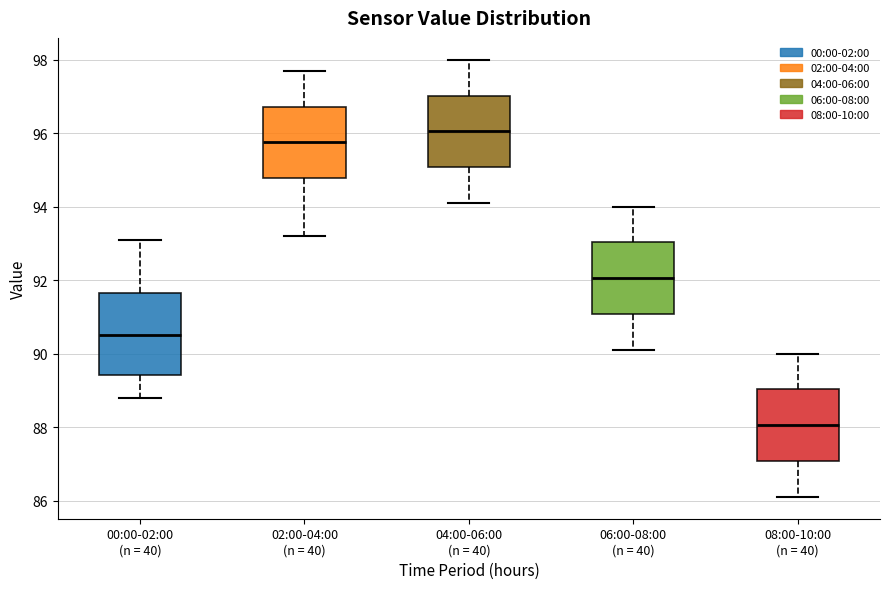

Reading left to right, transcribe this box plot: for each box, give where its median line is, the range the box spans, and where its two whiskers end, as read against the y-axis. The values are not printed on the chart, so give them approximately, as read against the axis.

00:00-02:00 (n = 40): median 90.6, box 89.4 to 91.6, whiskers 88.8 to 93.2
02:00-04:00 (n = 40): median 95.8, box 94.8 to 96.8, whiskers 93.2 to 97.8
04:00-06:00 (n = 40): median 96.0, box 95.0 to 97.0, whiskers 94.2 to 98.0
06:00-08:00 (n = 40): median 92.0, box 91.0 to 93.0, whiskers 90.2 to 94.0
08:00-10:00 (n = 40): median 88.0, box 87.0 to 89.0, whiskers 86.2 to 90.0